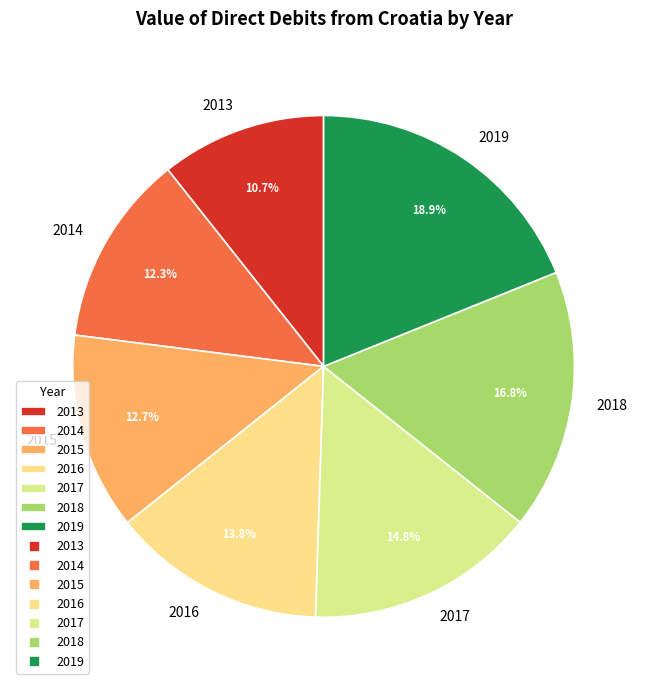

Does any single category account for the majority?

No